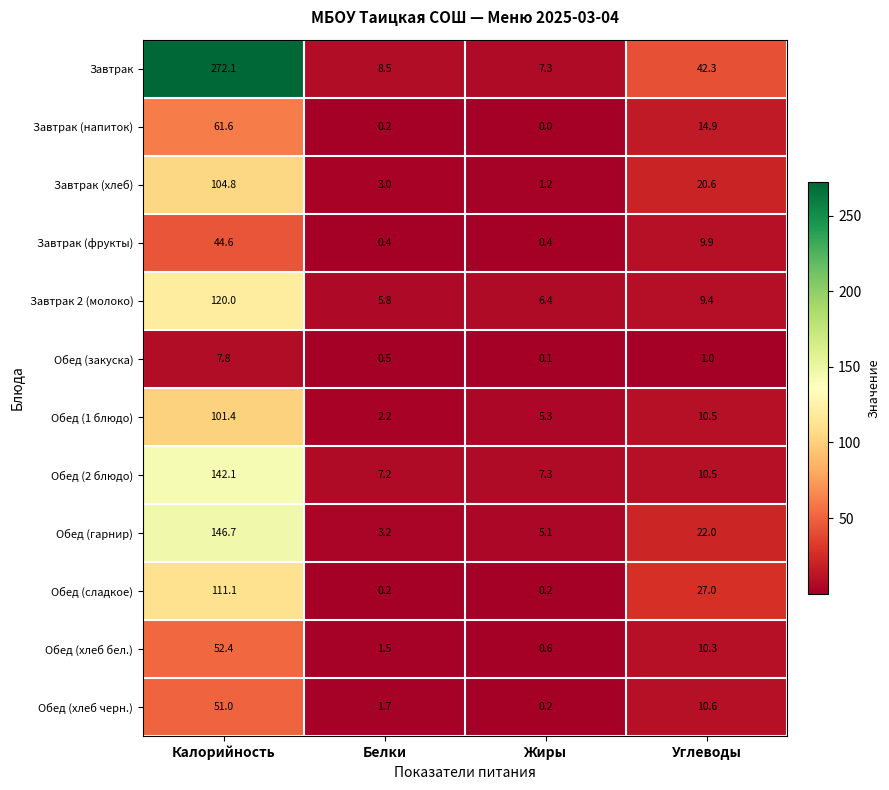

At which label is Завтрак closest to 139?

Углеводы